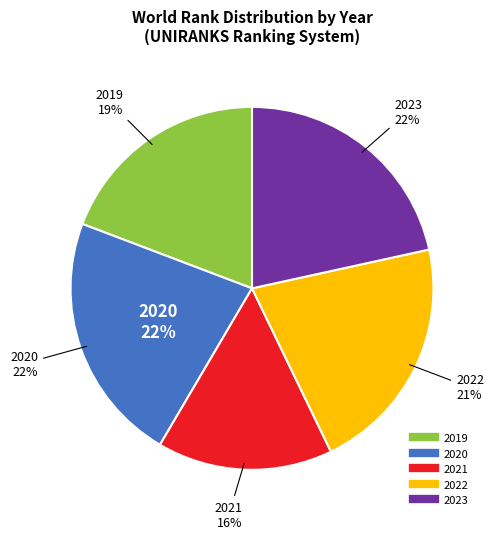

How many segments does this pie chart have?

5